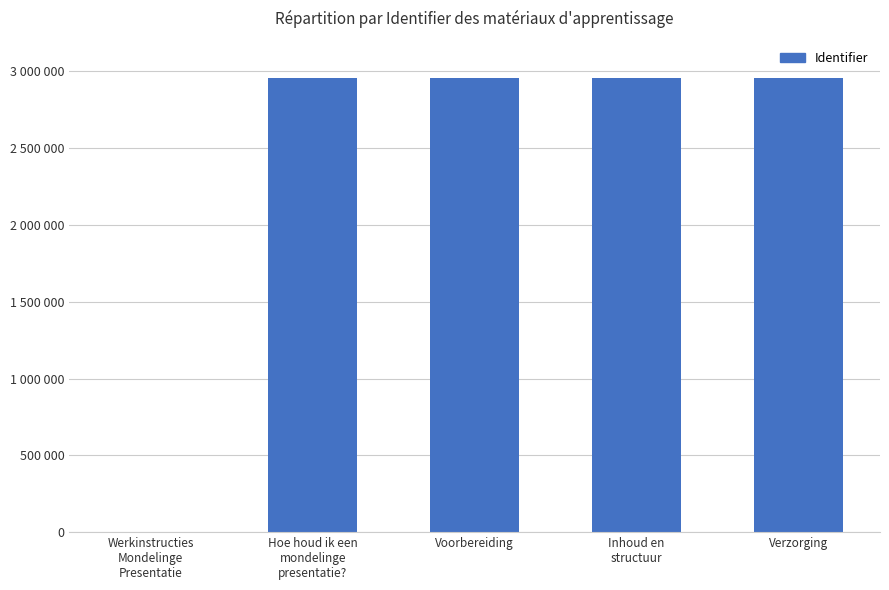

What is the change in value from Inhoud en
structuur to Verzorging?

+2